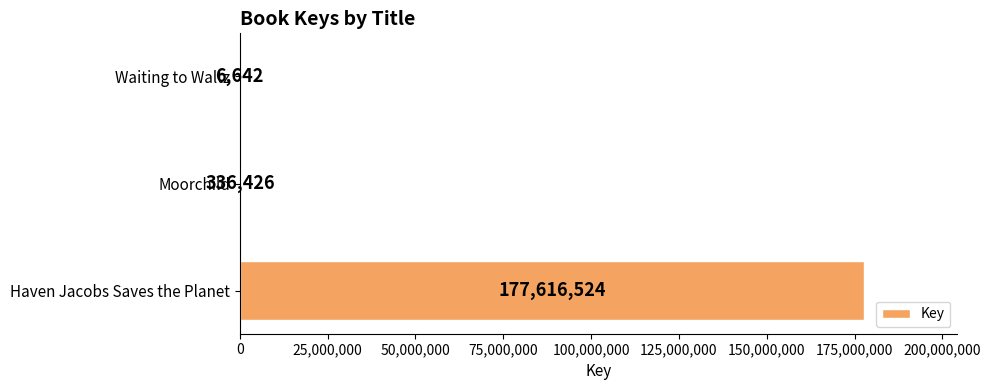

What is the average value?

59319864